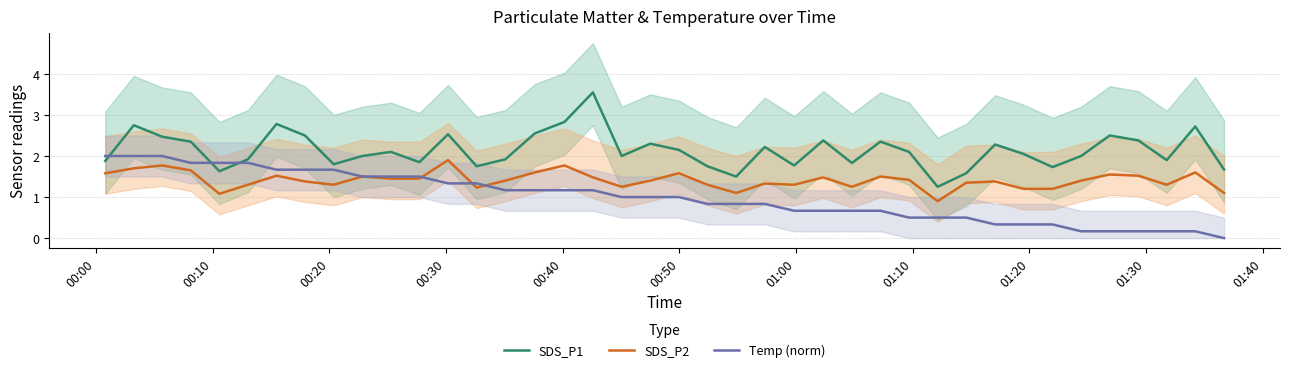

True or false: SDS_P1 and SDS_P2 cross at least once.

False